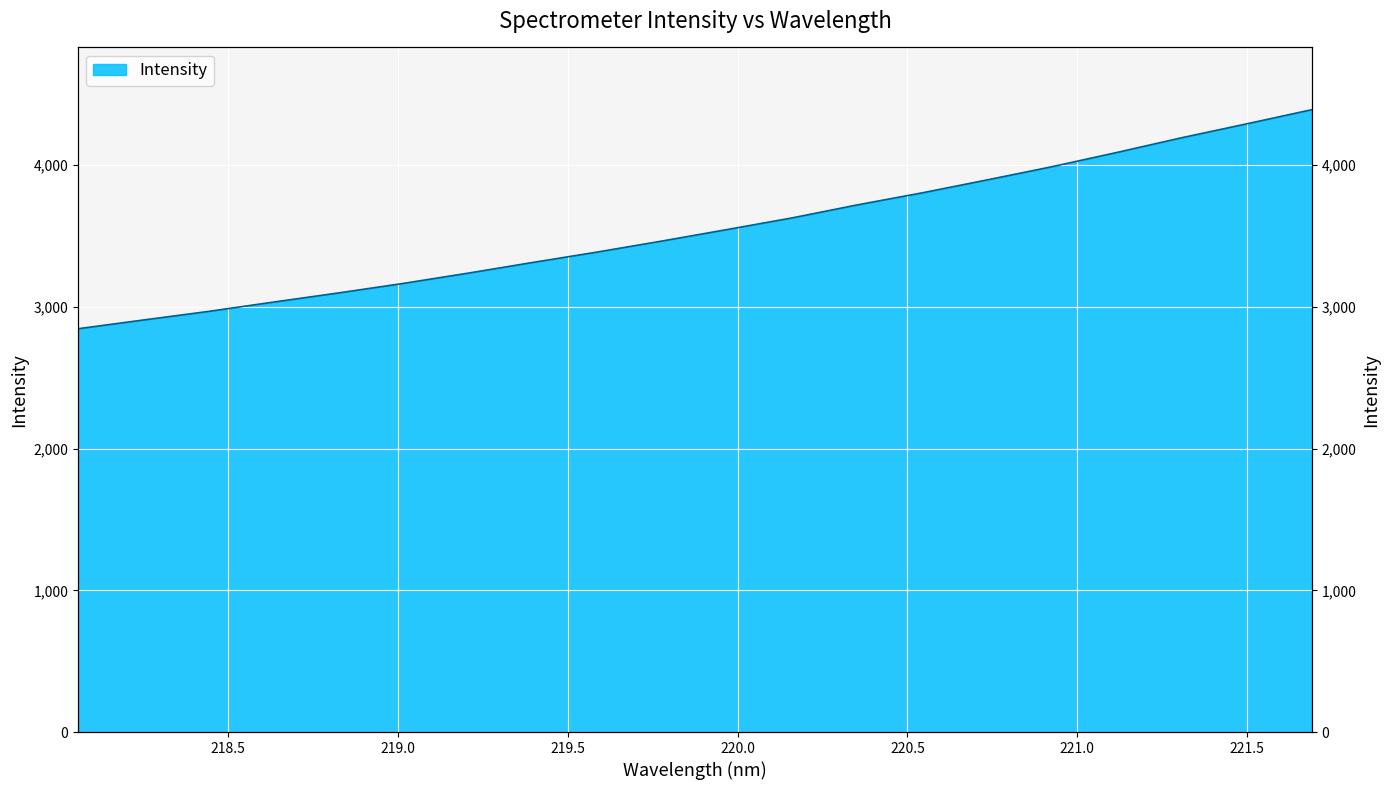

Approximately how many times larger is the value at 218.6332 compared to 221.4993?

0.7